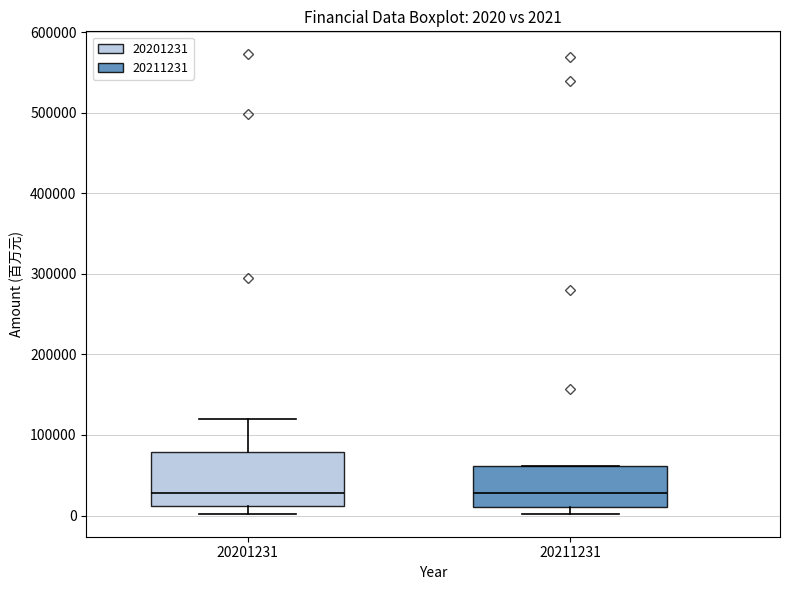

Which box is the tallest, from its lower edge to its upper edge?

20201231